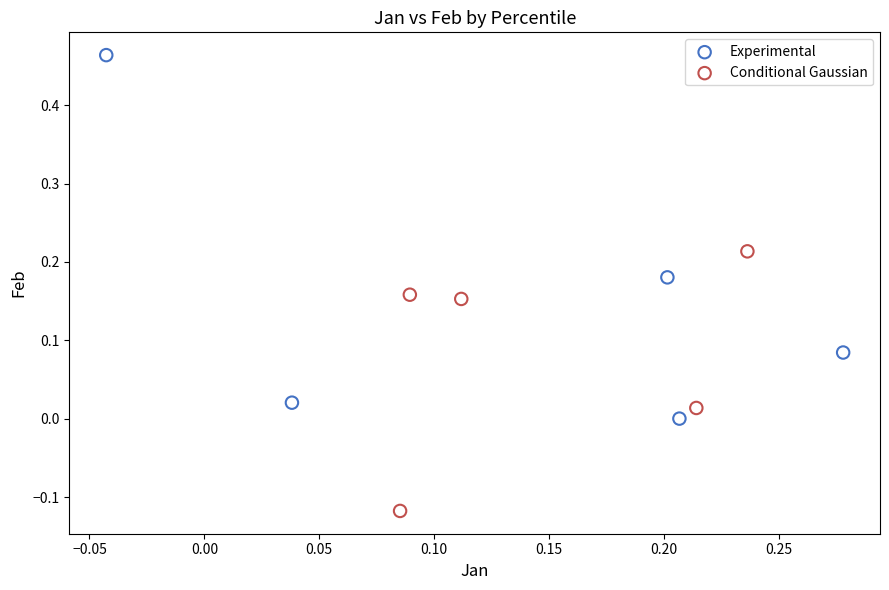

Which series contains the lowest Y value?

Conditional Gaussian